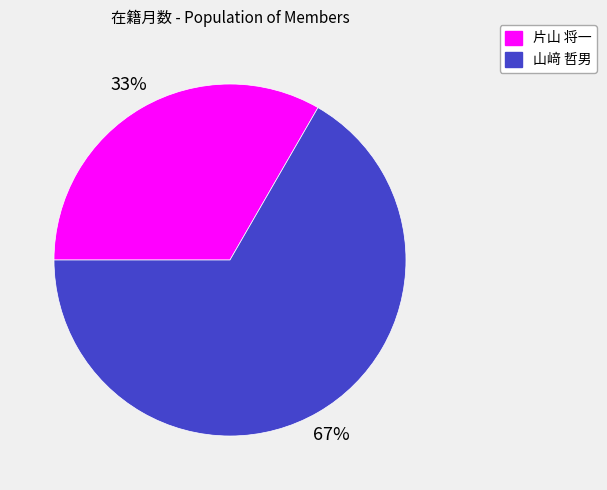

Which has a higher value, 山﨑 哲男 or 片山 将一?

山﨑 哲男